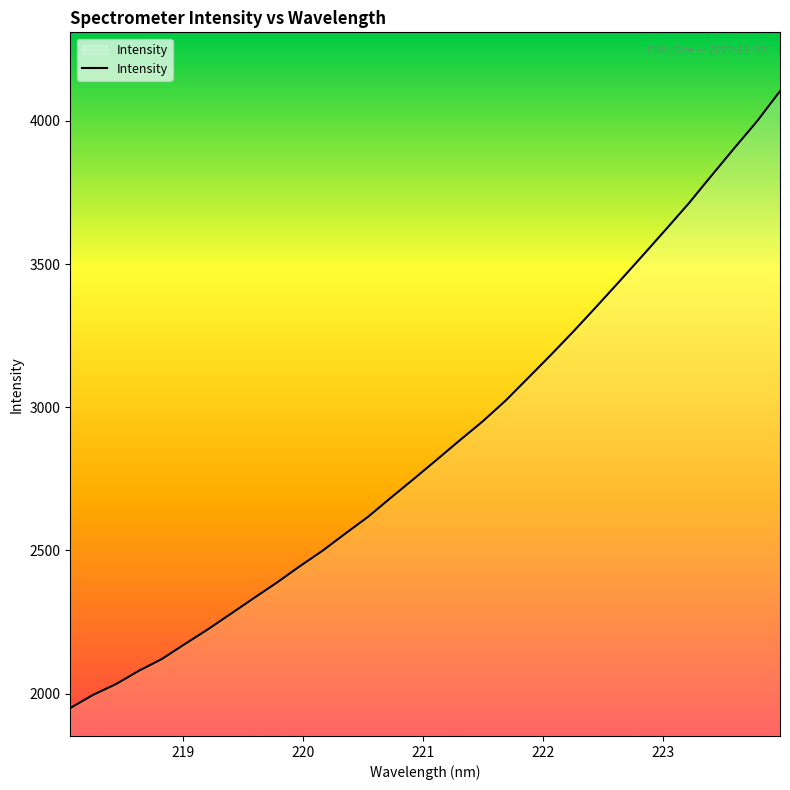

What is the greatest value displayed?

4104.4